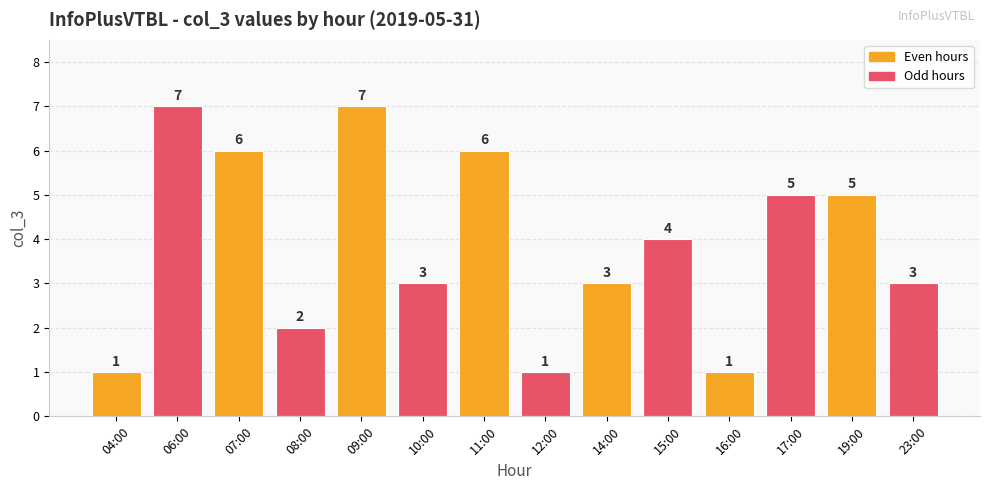

What position from the left is 08:00?

4